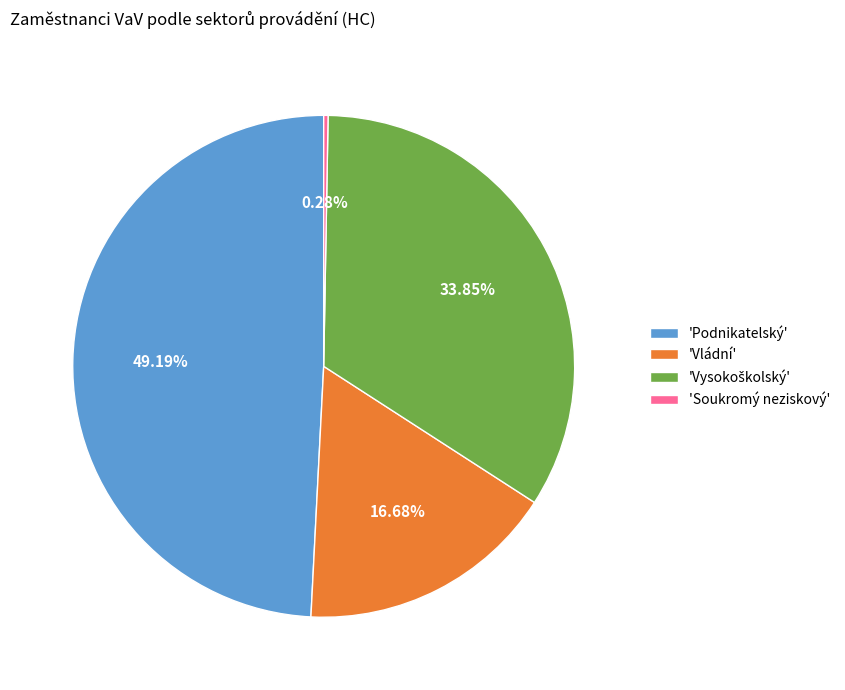

Is there any slice that represents more than half of the pie?

No